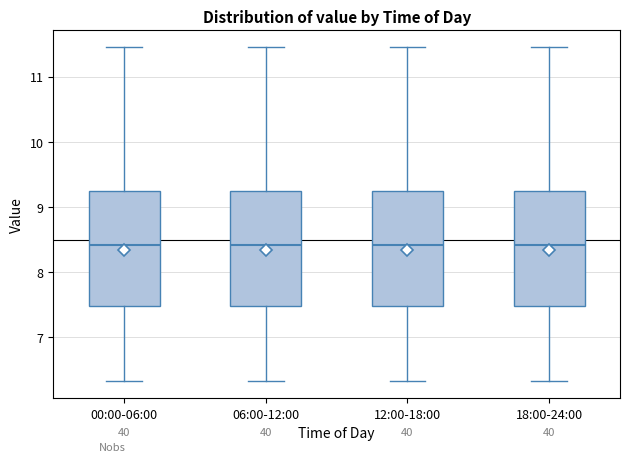

Reading left to right, read every box against the y-axis: the position of its median line, the range the box covers, and the ends of its whiskers. The values are not printed on the chart, so give them approximately, as read against the axis.

00:00-06:00: median 8.4, box 7.5 to 9.2, whiskers 6.3 to 11.5
06:00-12:00: median 8.4, box 7.5 to 9.2, whiskers 6.3 to 11.5
12:00-18:00: median 8.4, box 7.5 to 9.2, whiskers 6.3 to 11.5
18:00-24:00: median 8.4, box 7.5 to 9.2, whiskers 6.3 to 11.5